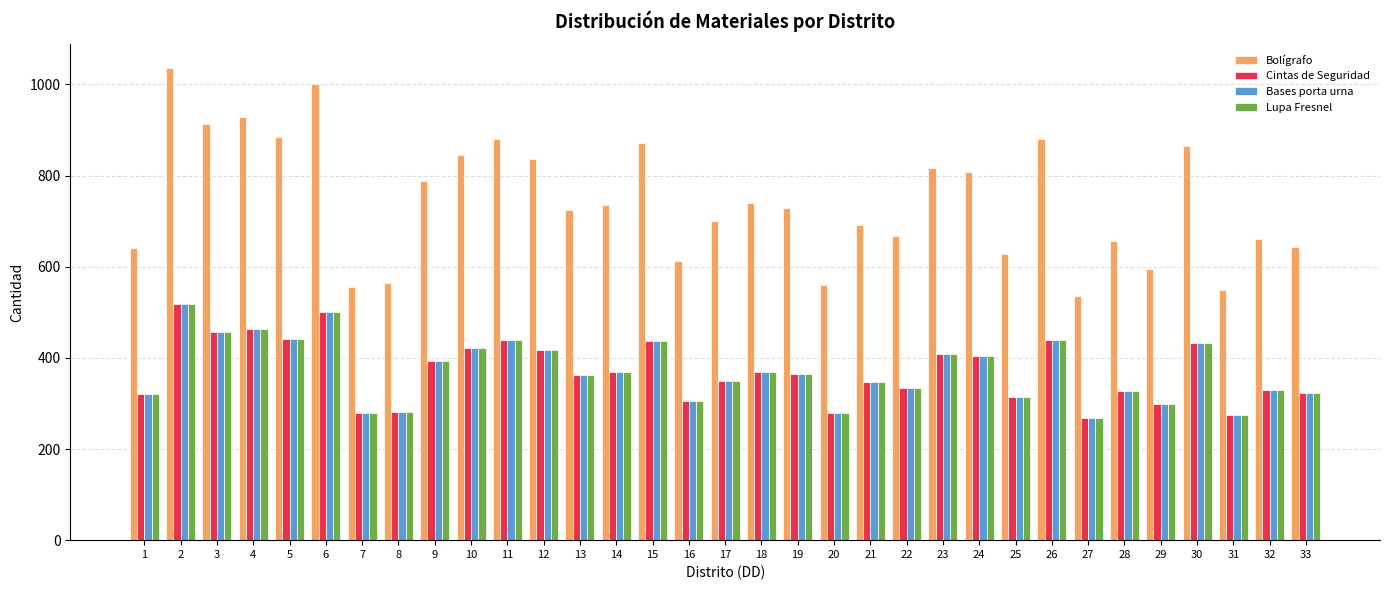

What is the smallest value displayed?

268